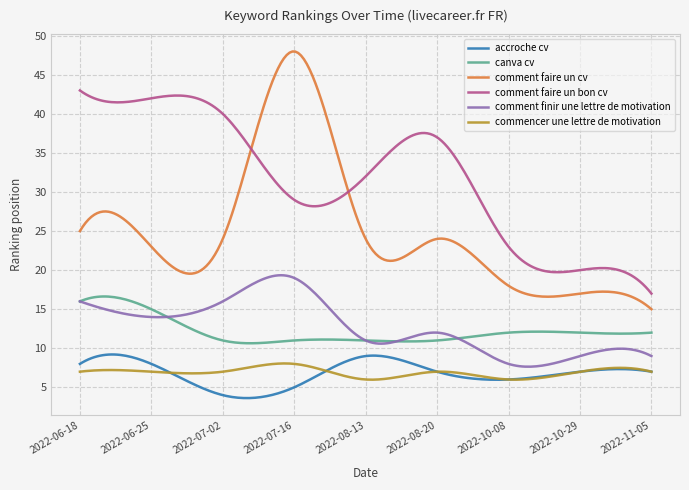

Which series has the largest range (max minus min)?

comment faire un cv